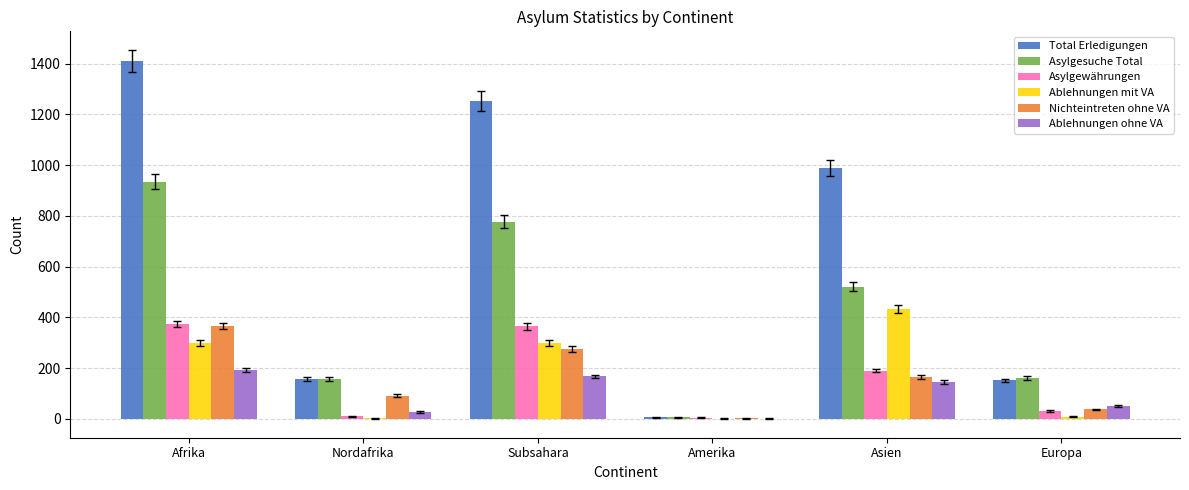

At which category is the sum across all series the highest?

Afrika